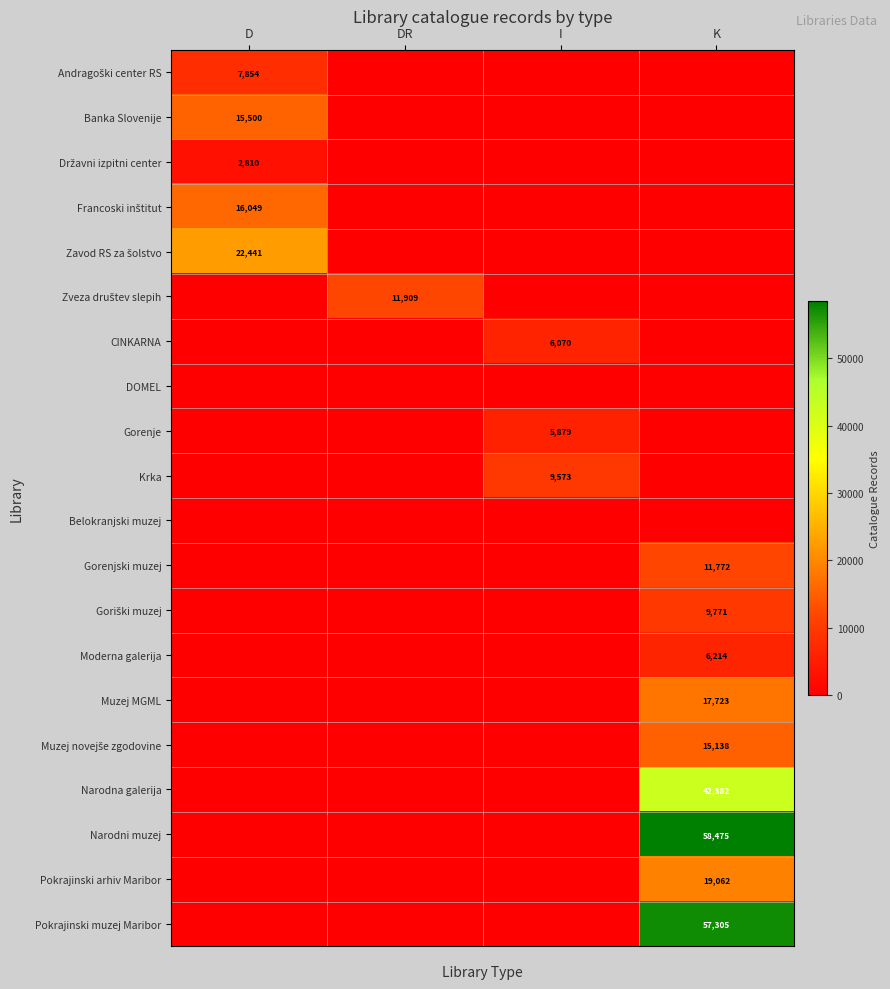

Count the Muzej MGML values in the range 0 to 17723.

4